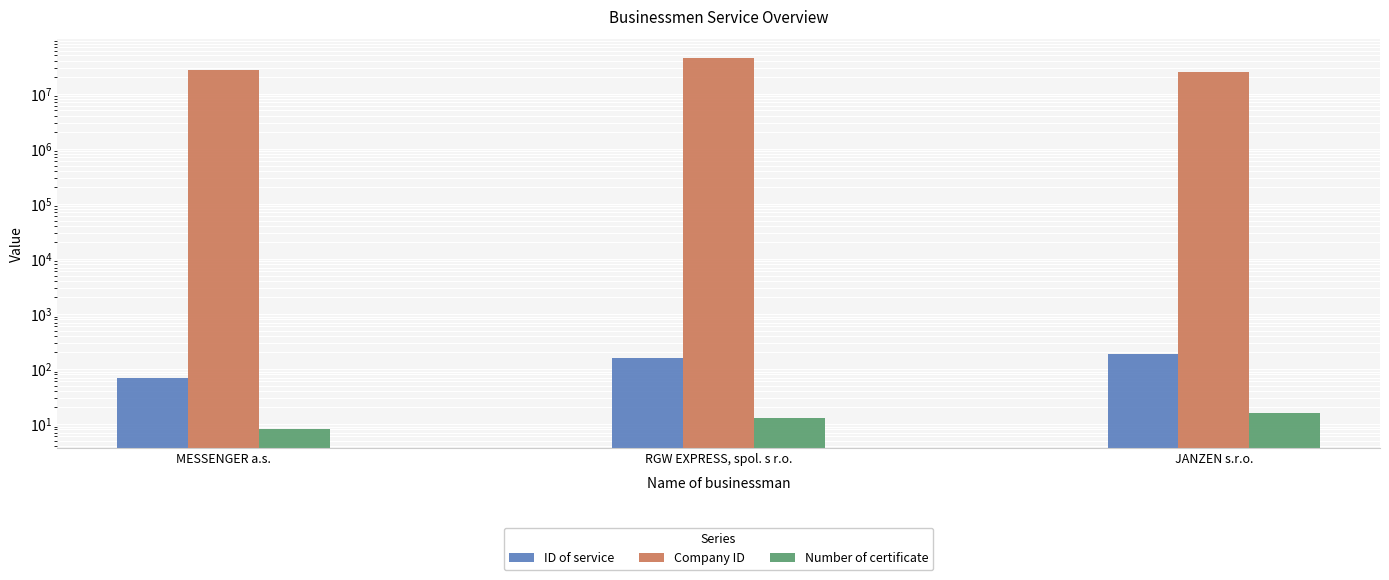

Which label corresponds to the smallest value in the chart?

MESSENGER a.s.